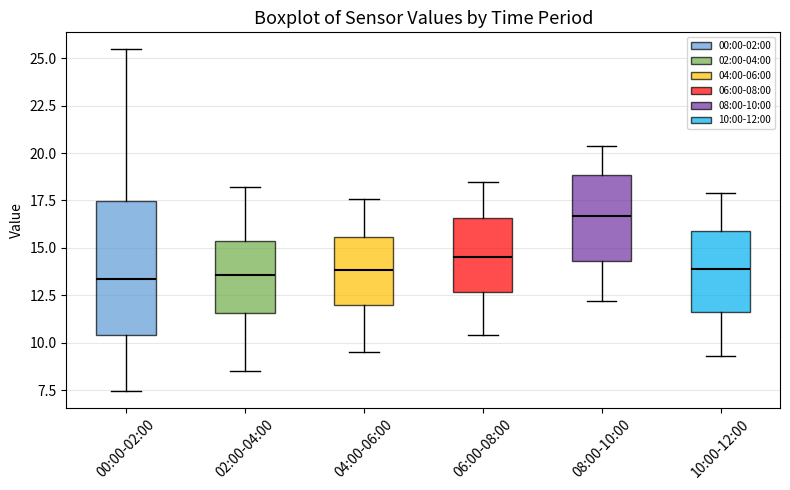

Reading left to right, transcribe this box plot: for each box, give where its median line is, the range the box spans, and where its two whiskers end, as read against the y-axis. The values are not printed on the chart, so give them approximately, as read against the axis.

00:00-02:00: median 13.5, box 10.5 to 17.5, whiskers 7.5 to 25.5
02:00-04:00: median 13.5, box 11.5 to 15.5, whiskers 8.5 to 18.0
04:00-06:00: median 14.0, box 12.0 to 15.5, whiskers 9.5 to 17.5
06:00-08:00: median 14.5, box 12.5 to 16.5, whiskers 10.5 to 18.5
08:00-10:00: median 16.5, box 14.5 to 19.0, whiskers 12.0 to 20.5
10:00-12:00: median 14.0, box 11.5 to 16.0, whiskers 9.5 to 18.0